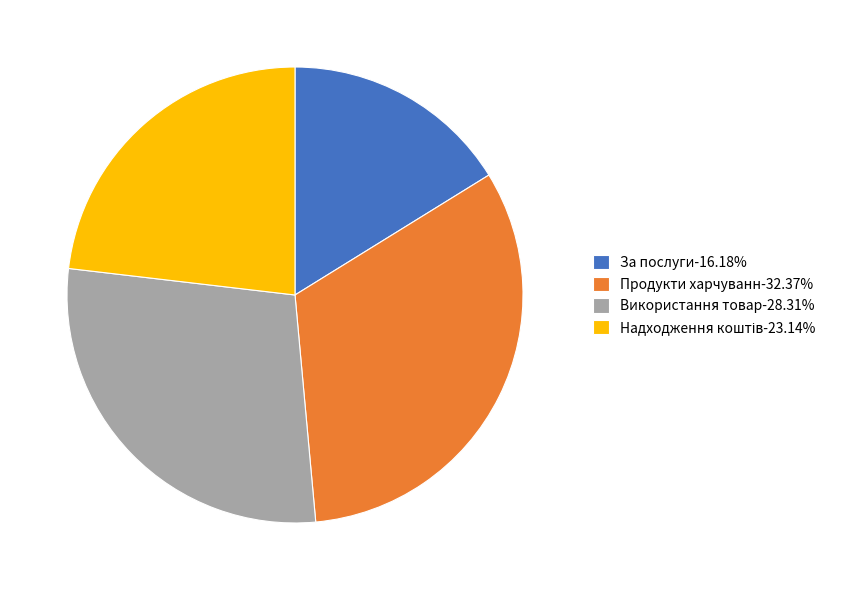

How many slices are in this pie chart?

4